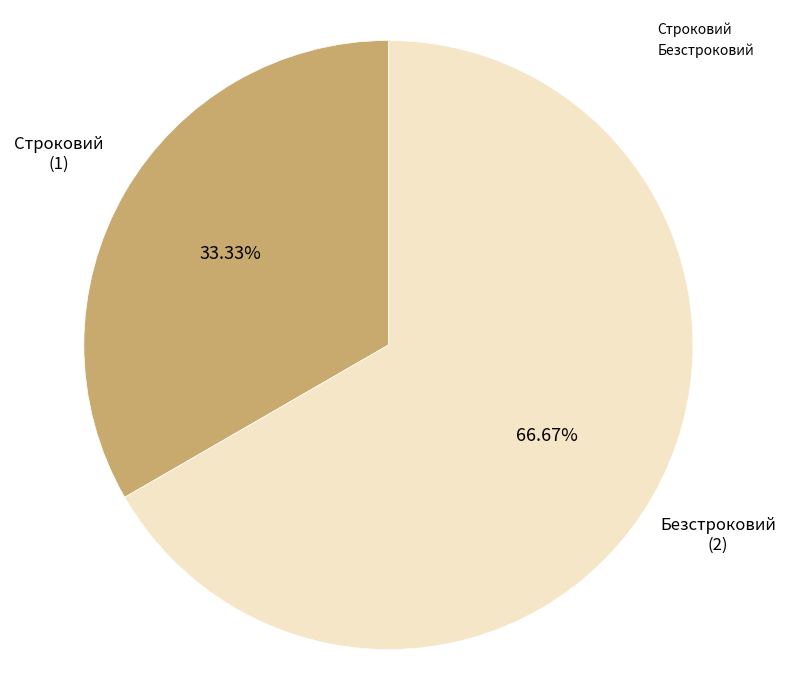

Is it true that Безстроковий is 67% of the pie?

True